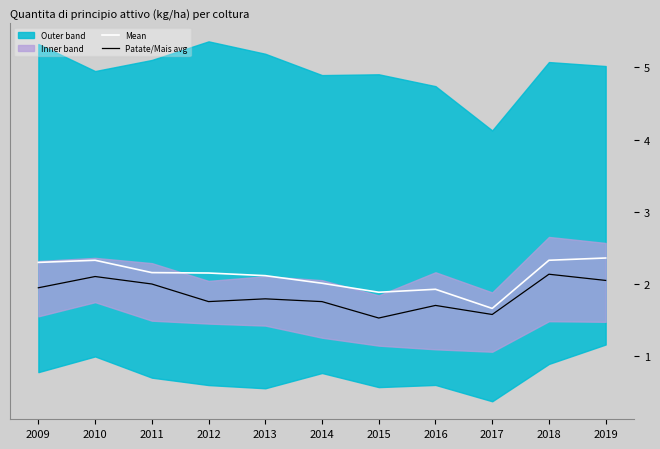

What is the difference between the highest and lowest values at 2016?

0.2